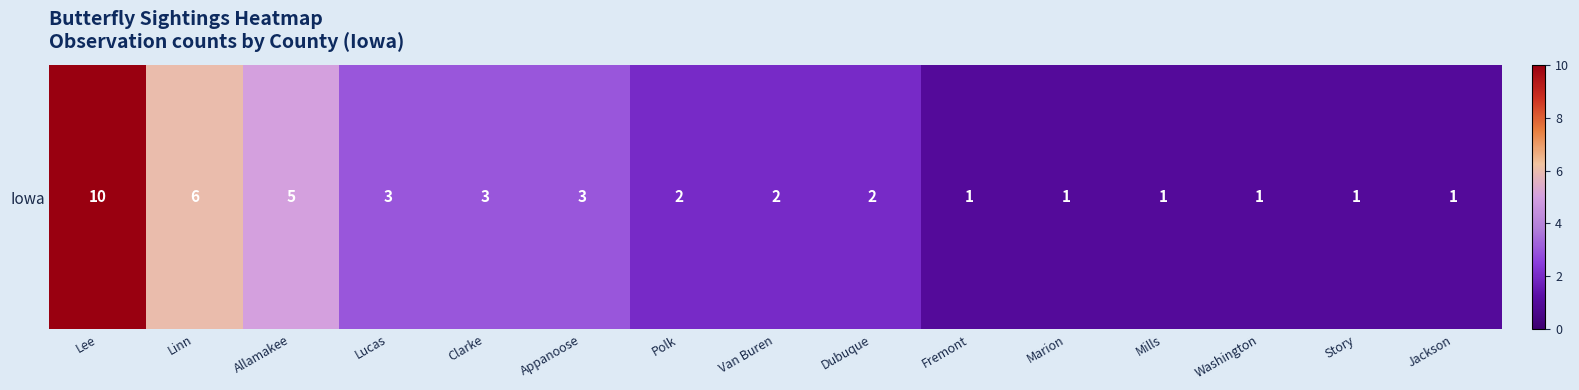

Between Clarke and Washington, which is larger?

Clarke